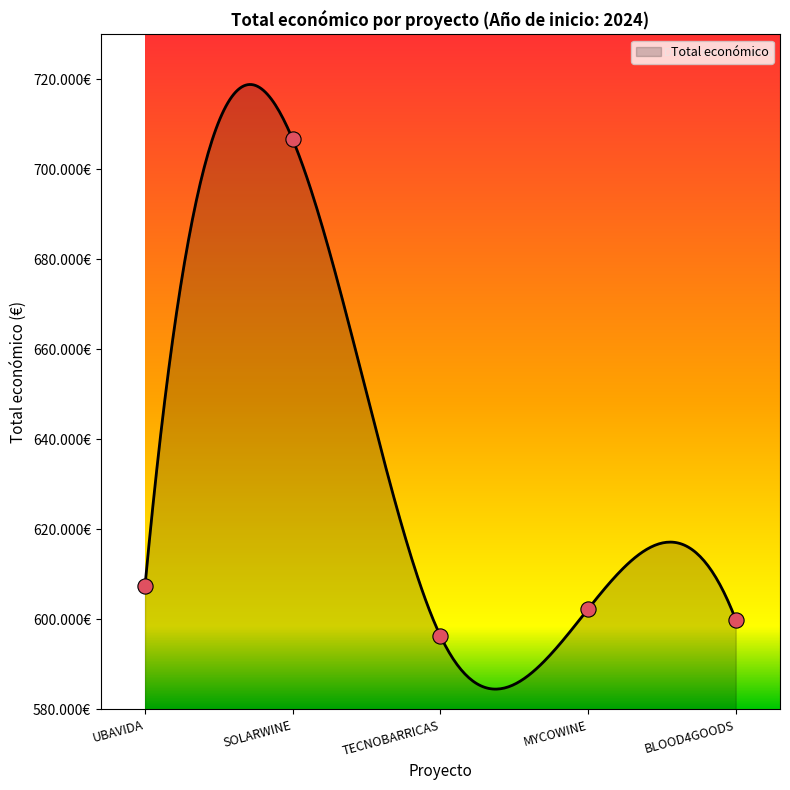

What is the change in value from TECNOBARRICAS to BLOOD4GOODS?

+3576.0